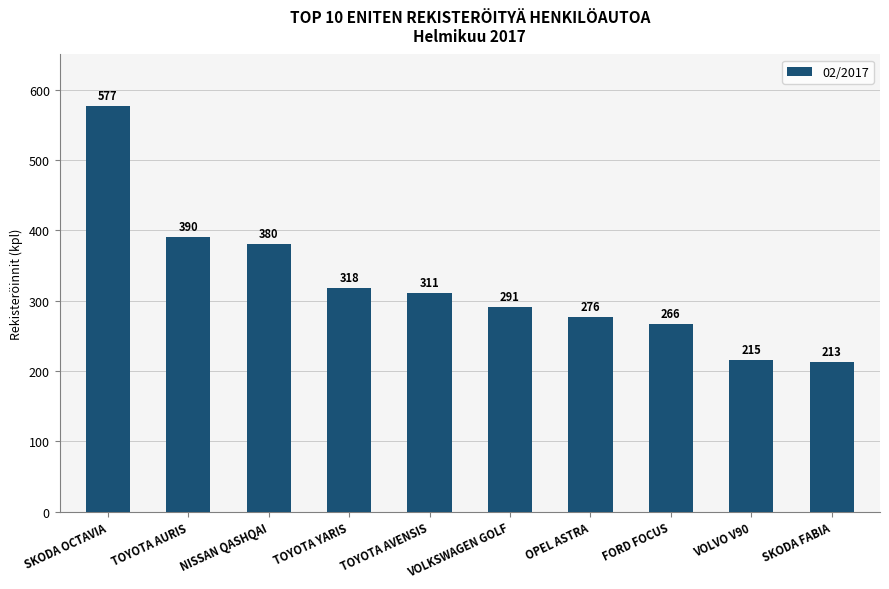

What is the value of the 9th bar from the left?

215